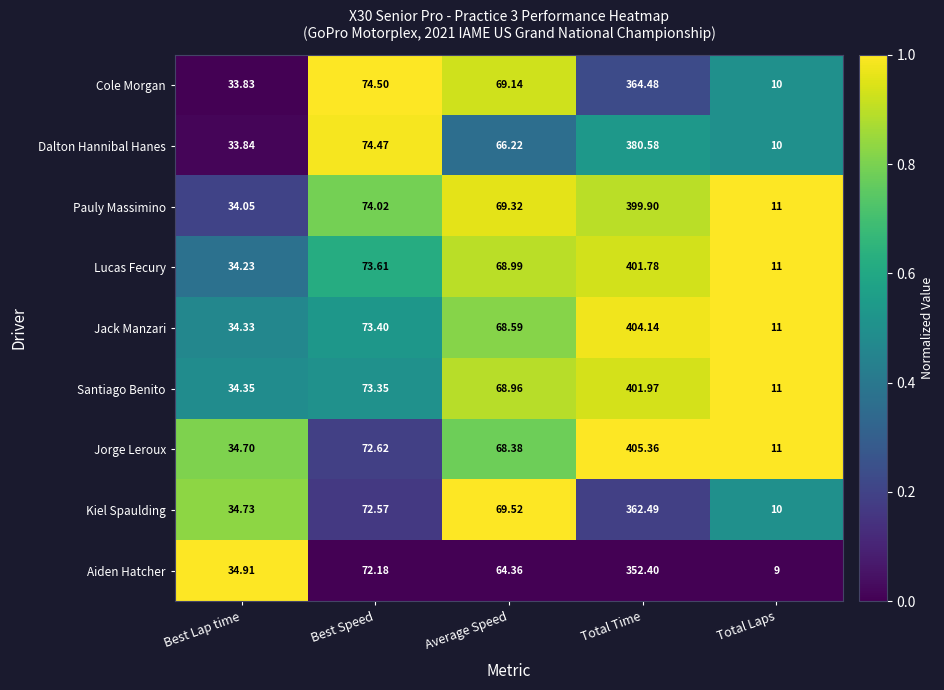

List the series in order of their peak value, lowest first.

Aiden Hatcher, Kiel Spaulding, Cole Morgan, Dalton Hannibal Hanes, Pauly Massimino, Lucas Fecury, Santiago Benito, Jack Manzari, Jorge Leroux